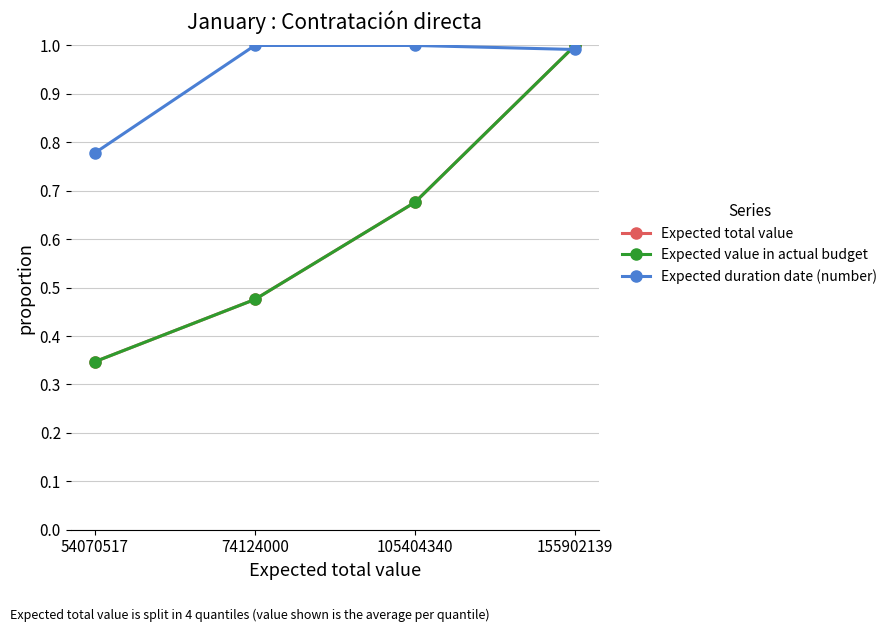

Is the value of Expected total value at 155902139 greater than the value of Expected value in actual budget at 155902139?

No